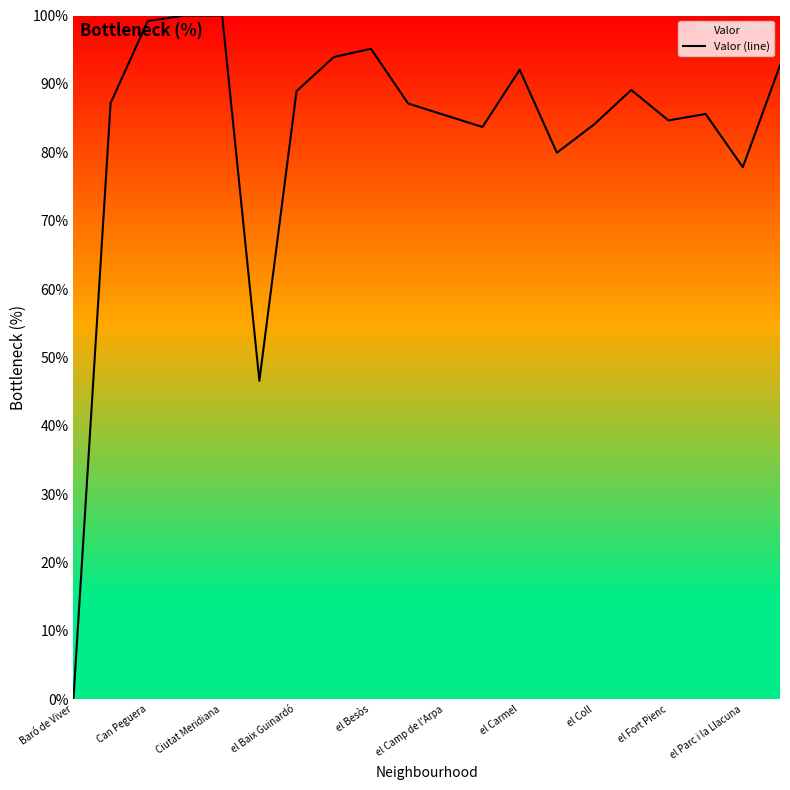

What is the approximate value at el Baix Guinardó?

88.9